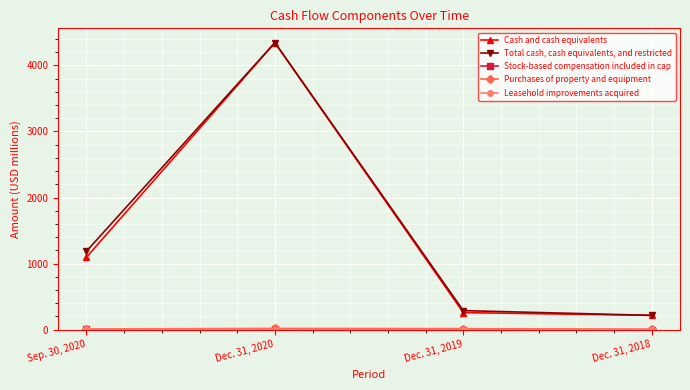

At which category is the sum across all series the highest?

Dec. 31, 2020